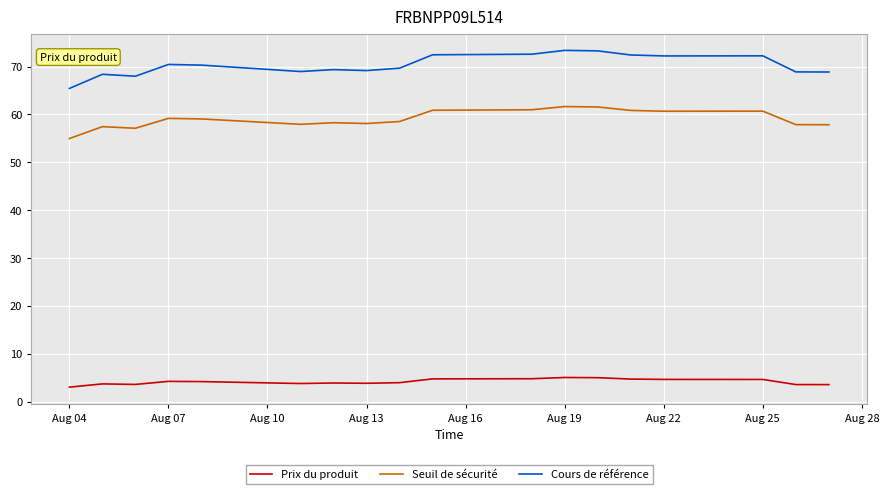

Rank the series by their average value, from lowest to highest.

Prix du produit, Seuil de sécurité, Cours de référence